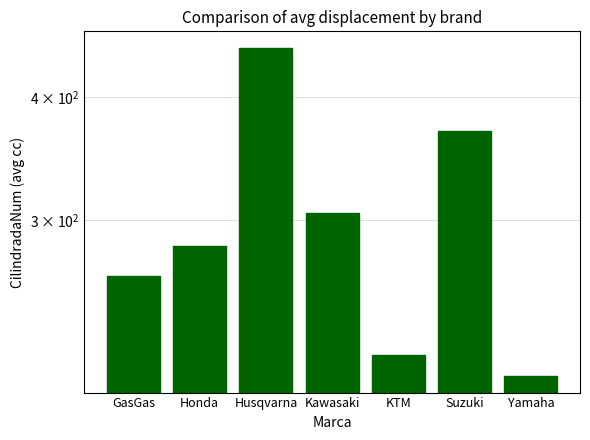

Reading right to left, what are all the values shown in this chart?

208.3	370.0	218.8	305.0	449.0	282.5	263.2